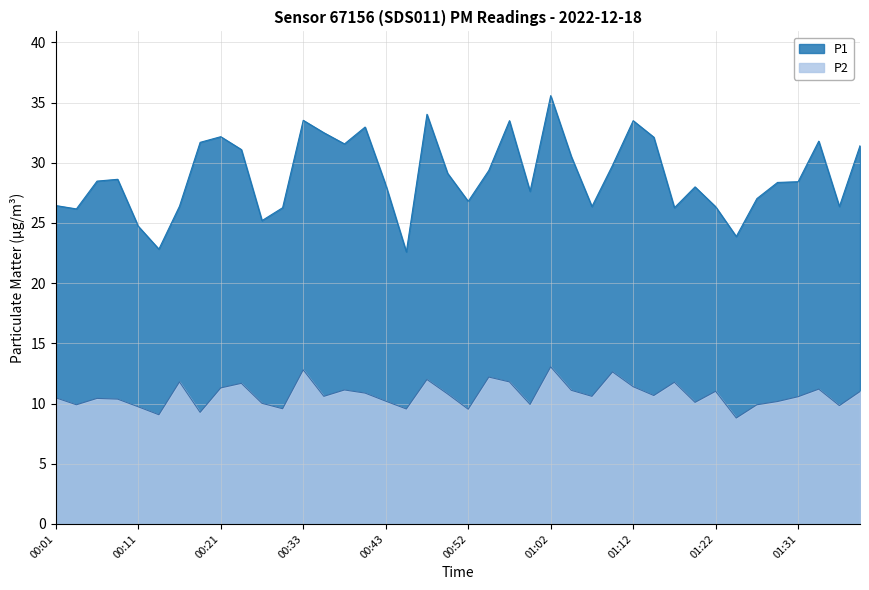

What is the label of the 3rd point from the right?

01:34